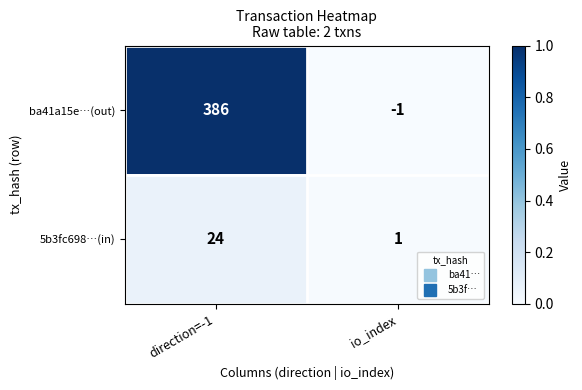

At how many categories does at least one series exceed 0?

2